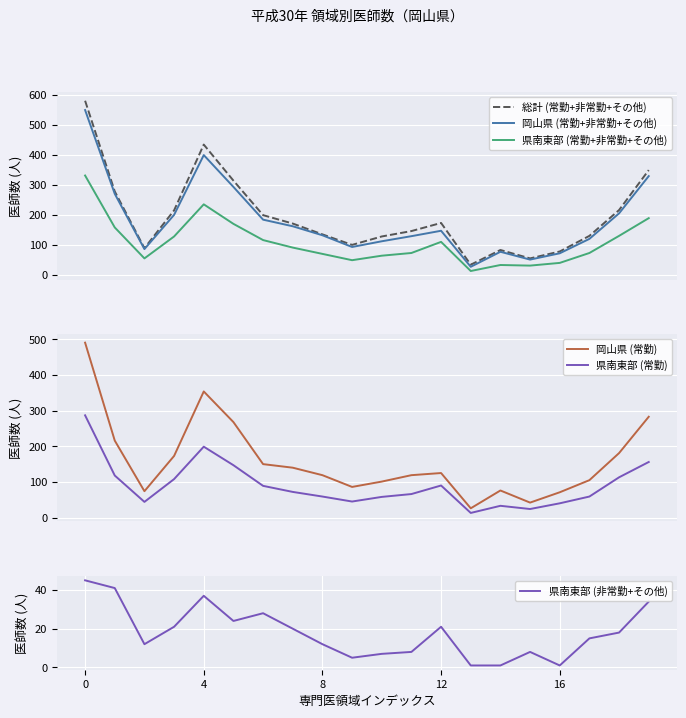

Rank the series at 16 from lowest to highest value.

県南東部 (非常勤+その他), 県南東部 (常勤), 県南東部 (常勤+非常勤+その他), 岡山県 (常勤), 岡山県 (常勤+非常勤+その他), 総計 (常勤+非常勤+その他)